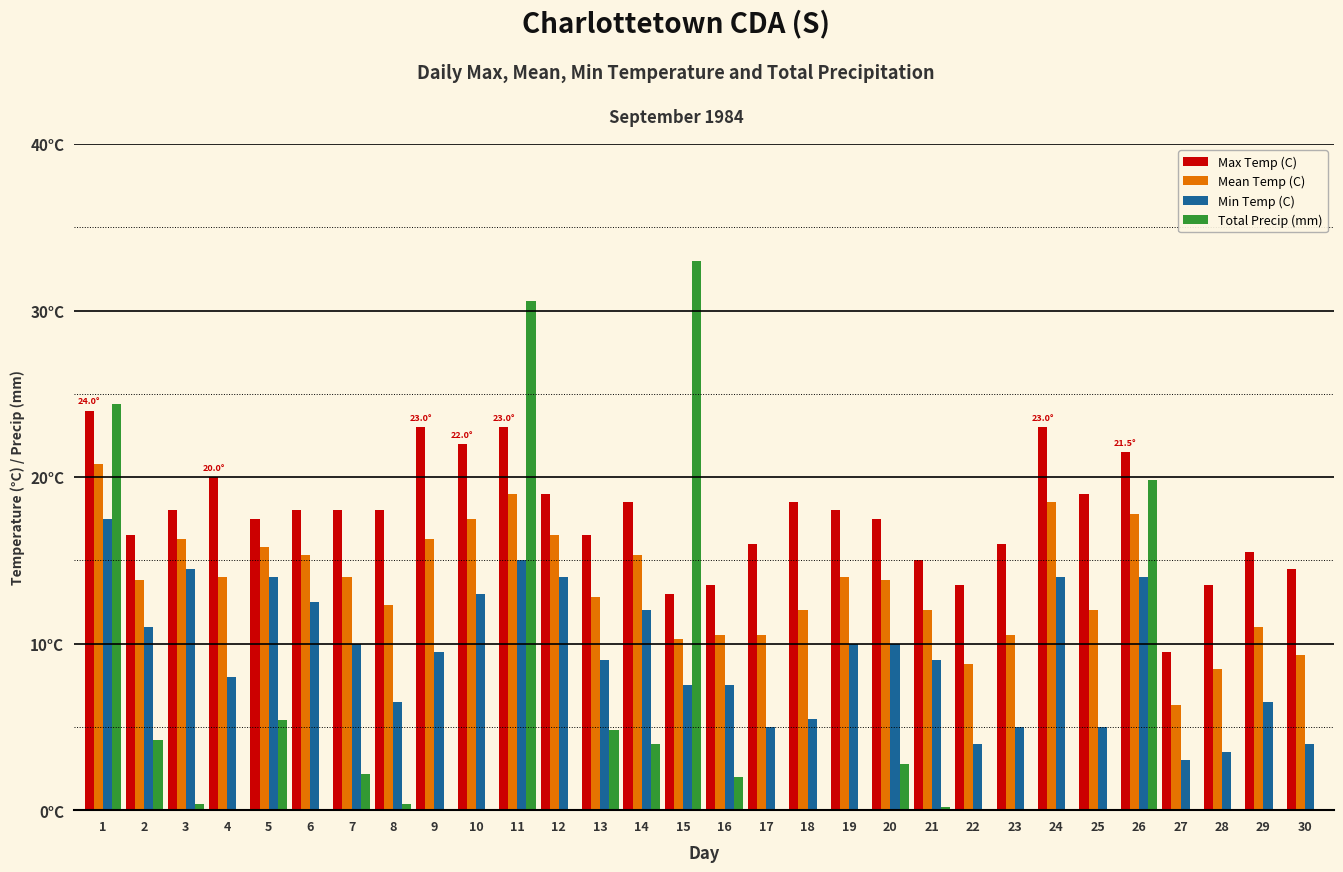

Between 8 and 16, which series saw the biggest shift?

Max Temp (C)